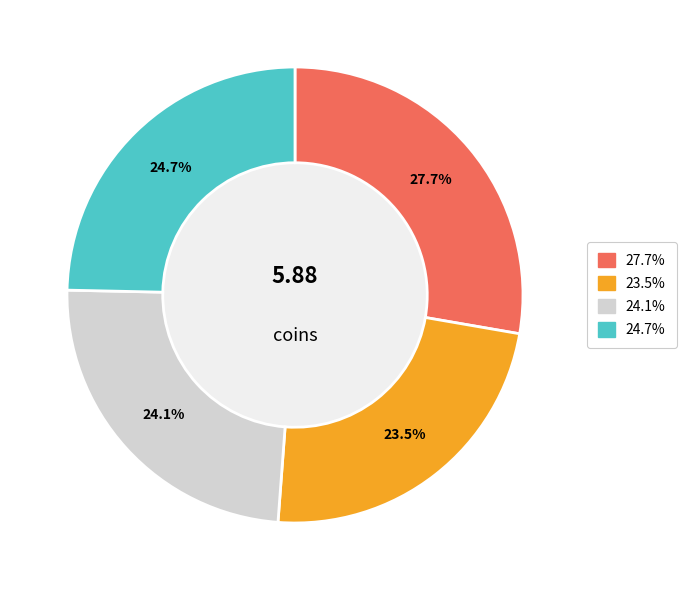

Does any single category account for the majority?

No